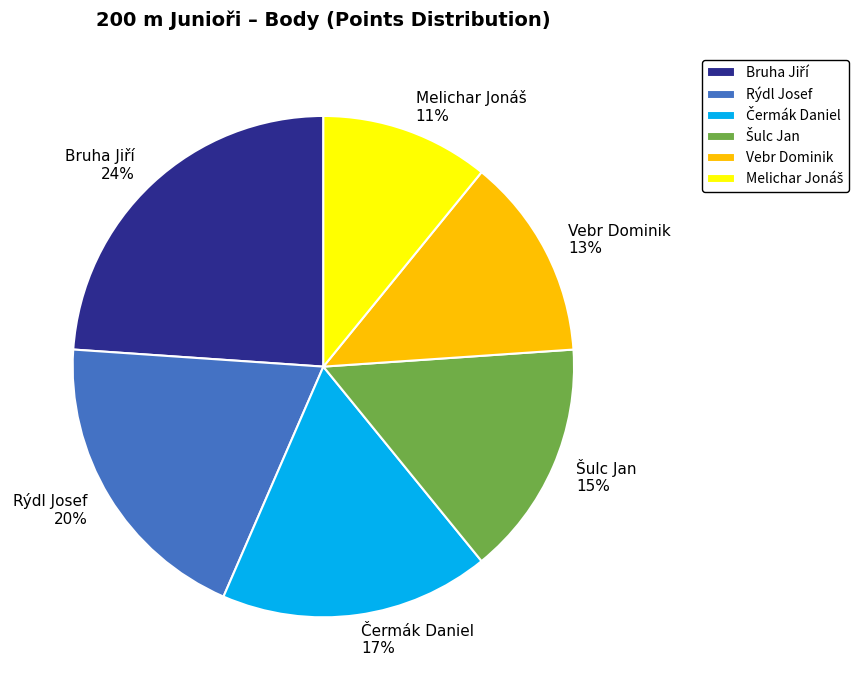

Is it true that Vebr Dominik 13% is 24% of the pie?

False